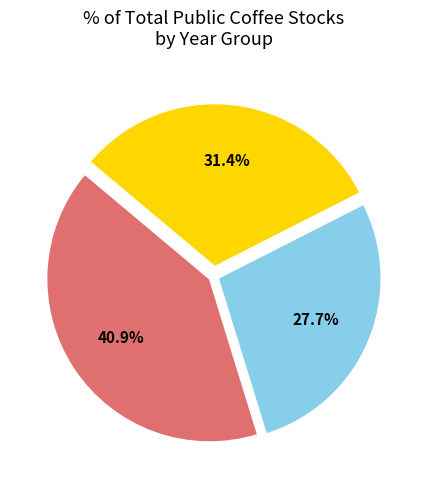

Does any single category account for the majority?

No